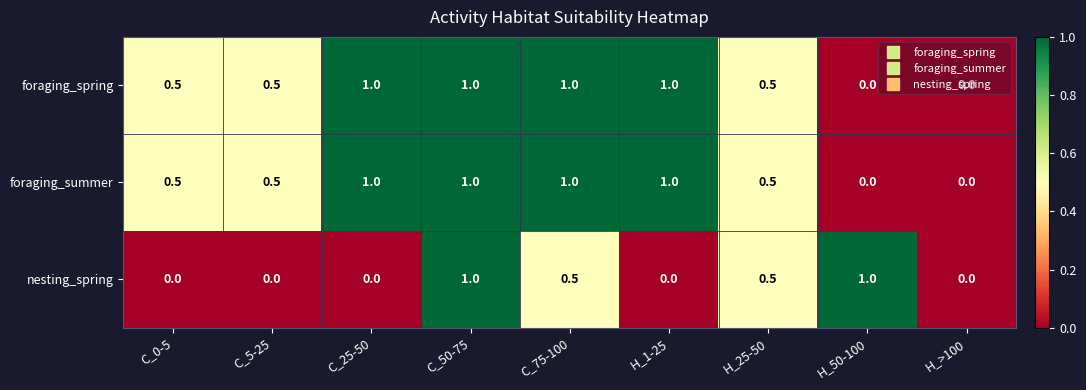

At which category is the sum across all series the highest?

C_50-75